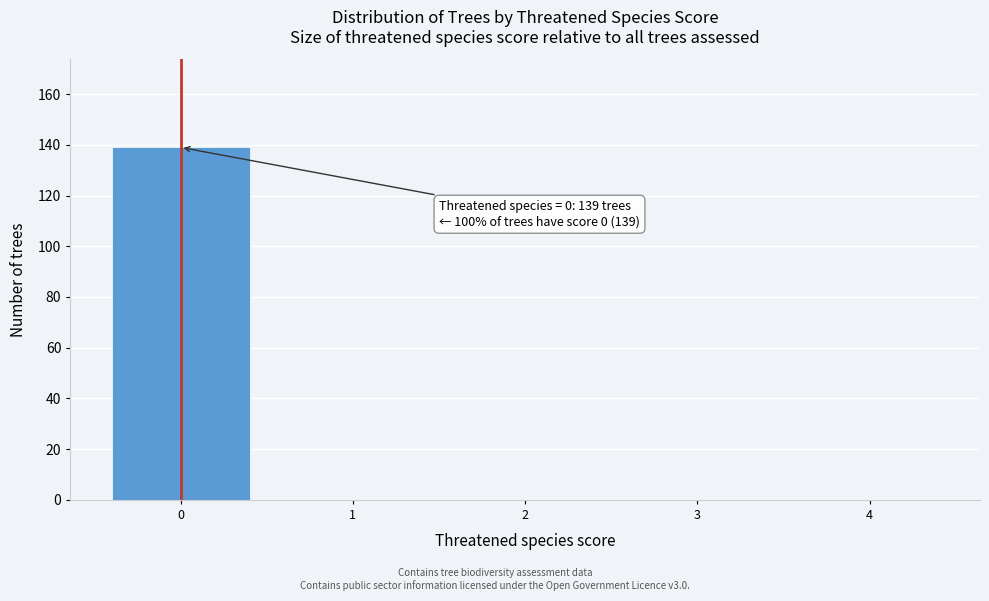

Which range on the x-axis has the tallest bar?

-0.5 to 0.5